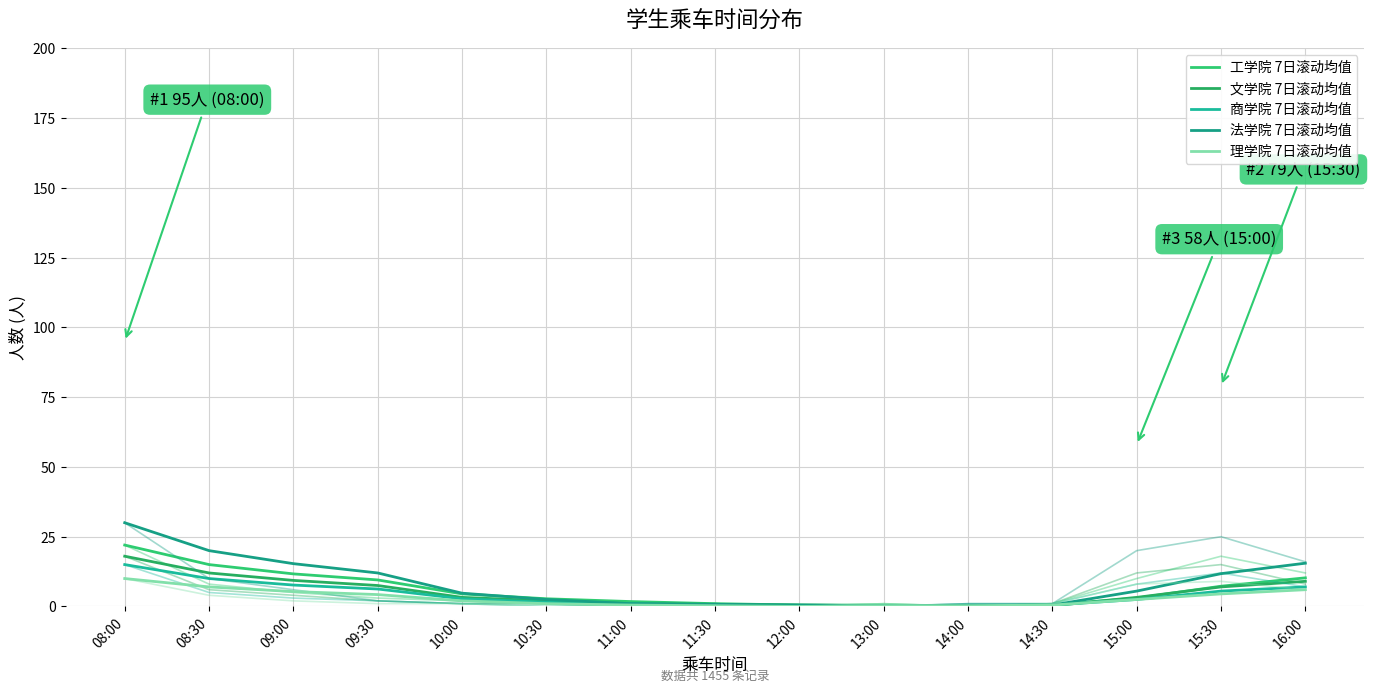

Does the chart display data point markers on the line(s)?

No